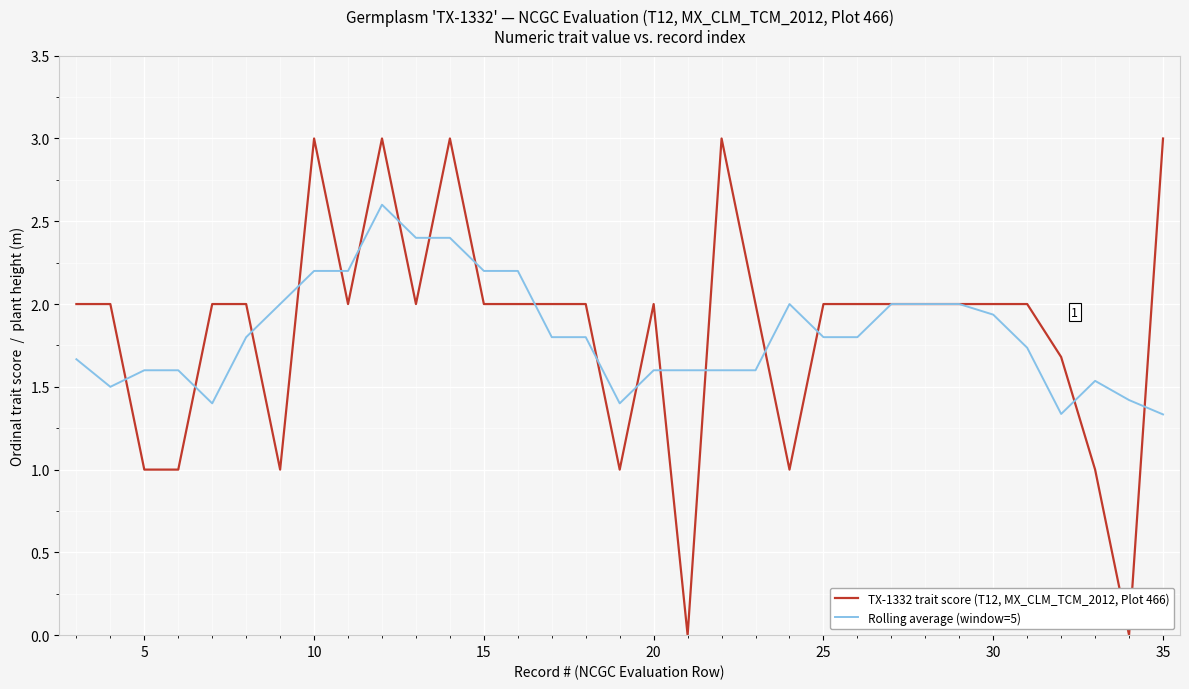

What is the maximum value for TX-1332 trait score (T12, MX_CLM_TCM_2012, Plot 466)?

3.0